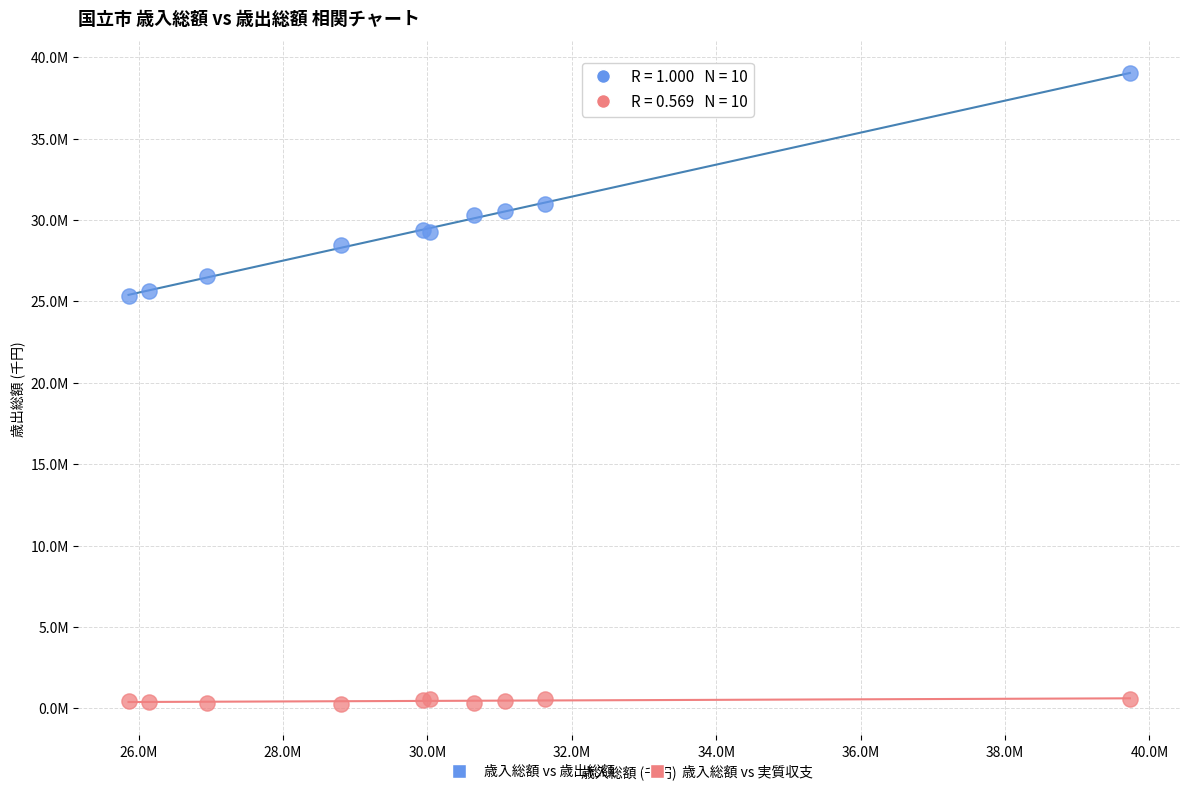

Which series reaches the minimum Y coordinate?

歳入総額 vs 実質収支